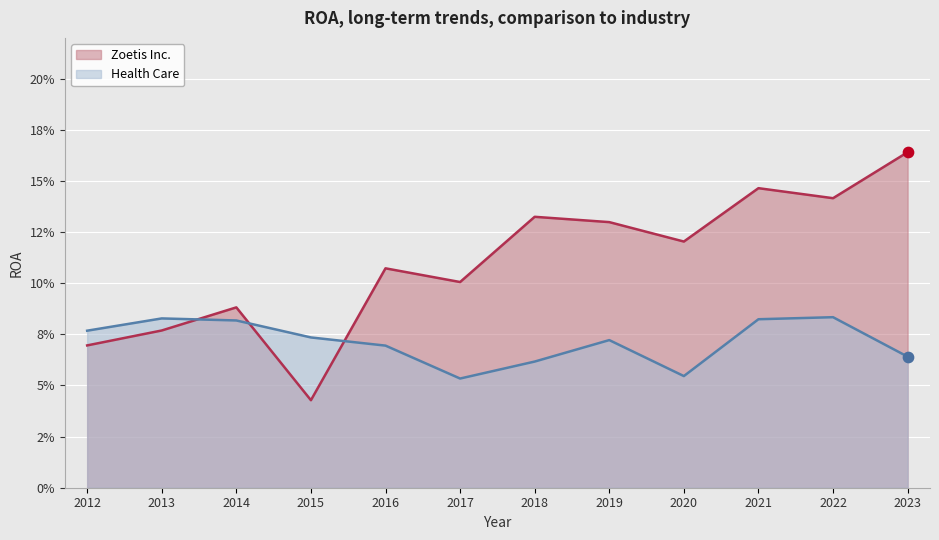

Is the value of Zoetis Inc. at 2016 greater than the value of Health Care at 2014?

Yes